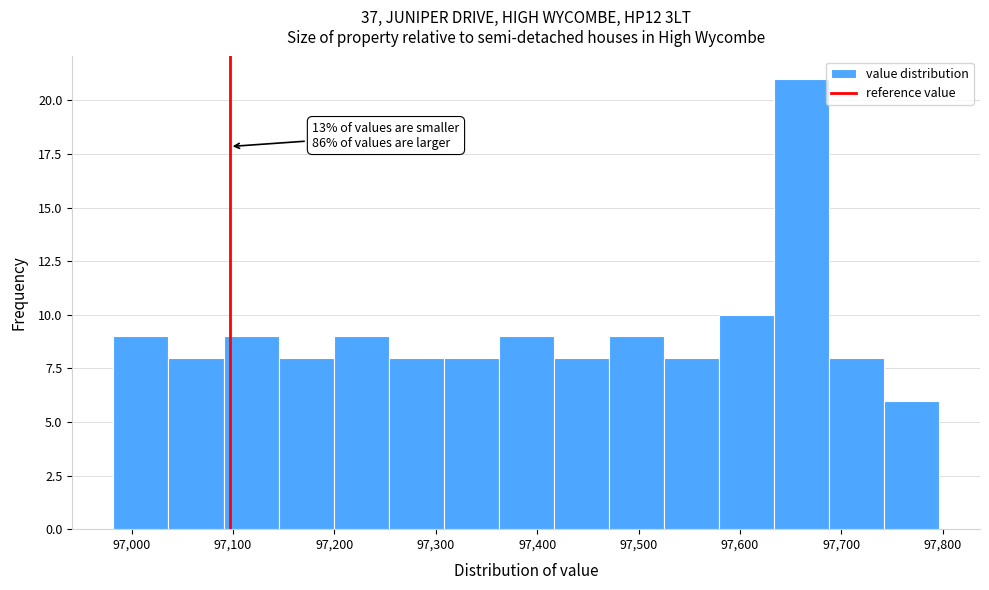

Which range on the x-axis has the tallest bar?

97630 to 97690